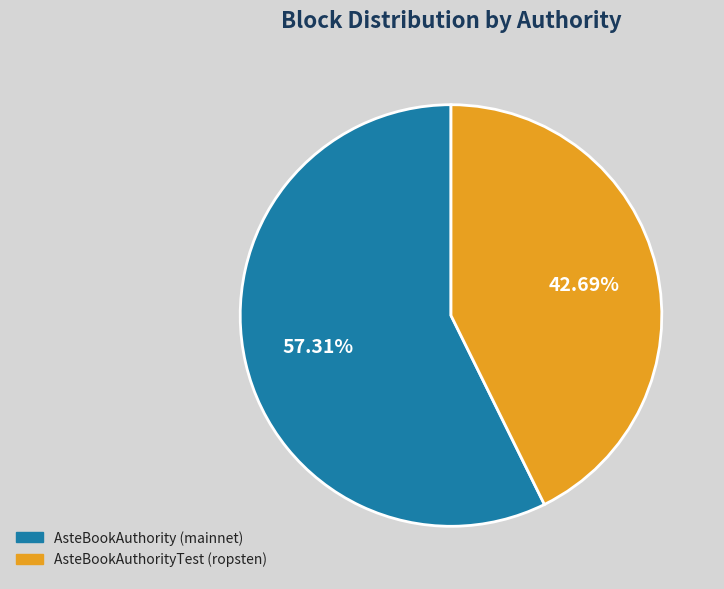

How many segments does this pie chart have?

2